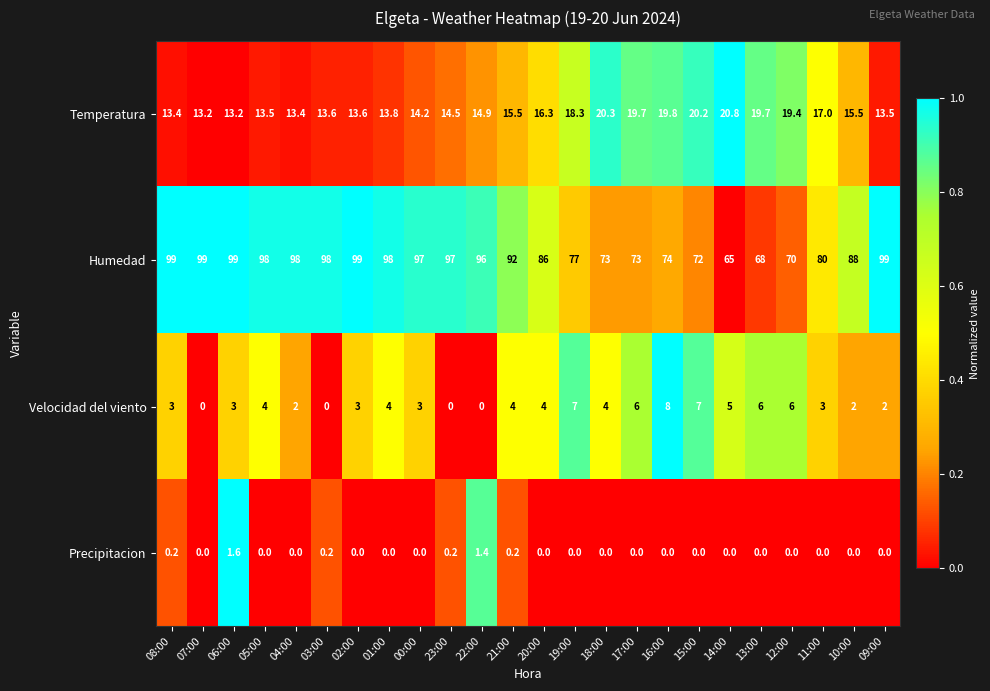

What is the difference between the second highest and second lowest values in the Precipitacion series?

1.4